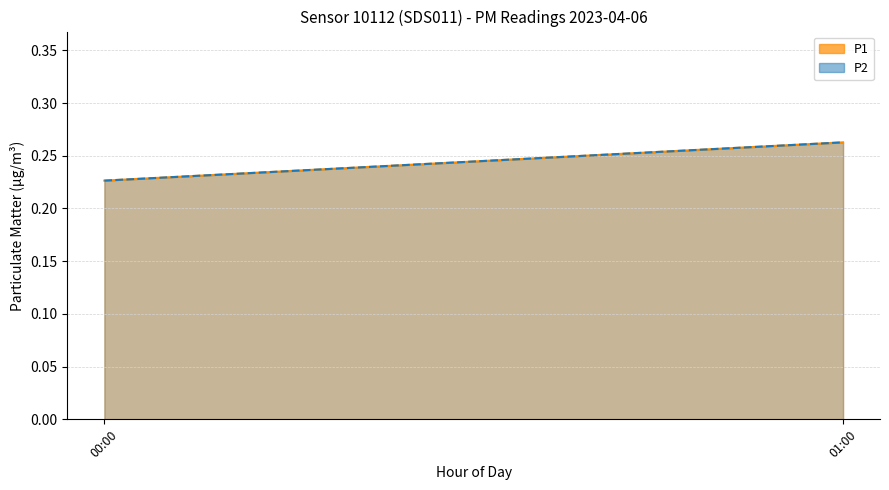

The P1_line series shows 0.3 at 01:00. True or false?

True